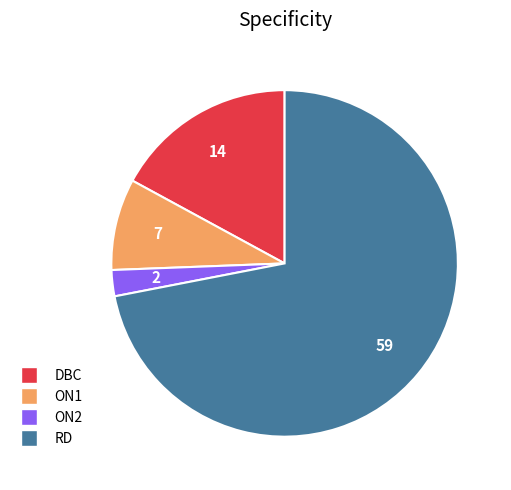

Rank the categories by value from lowest to highest.

ON2, ON1, DBC, RD